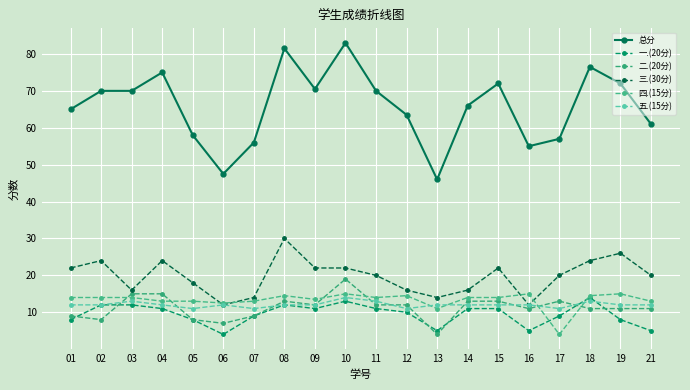

What is the average value of the 一.(20分) series?

9.4